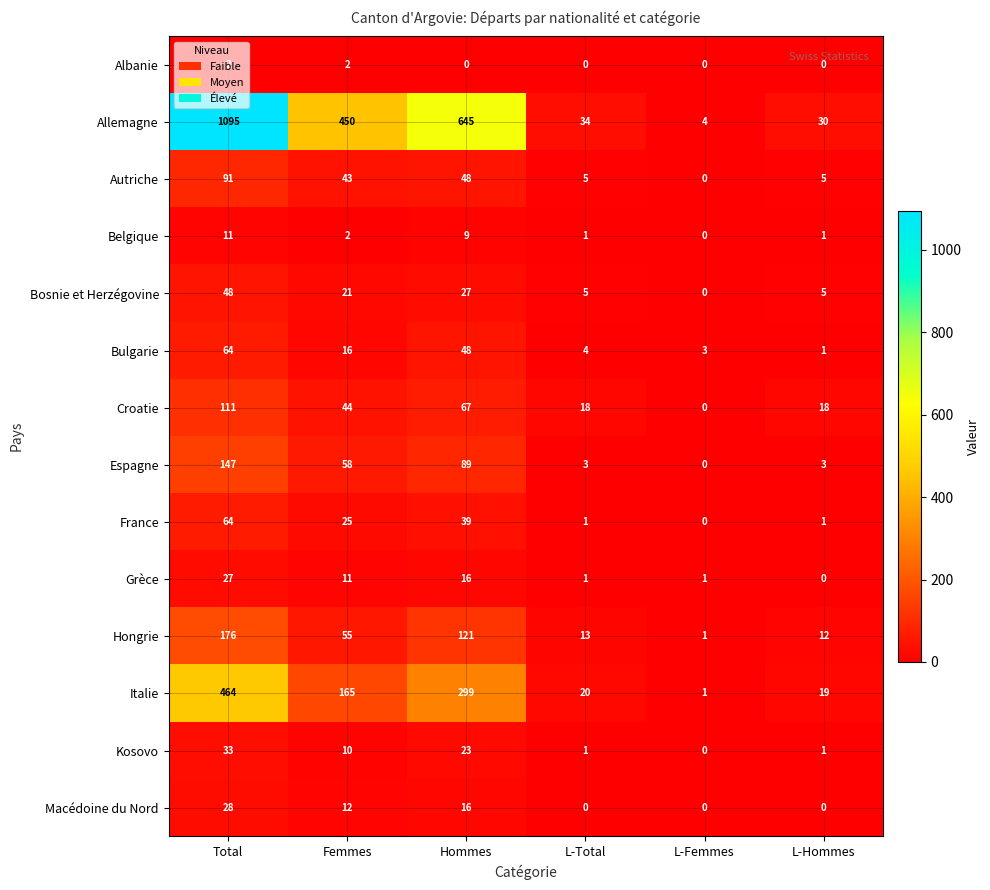

At which category is the sum across all series the highest?

Total